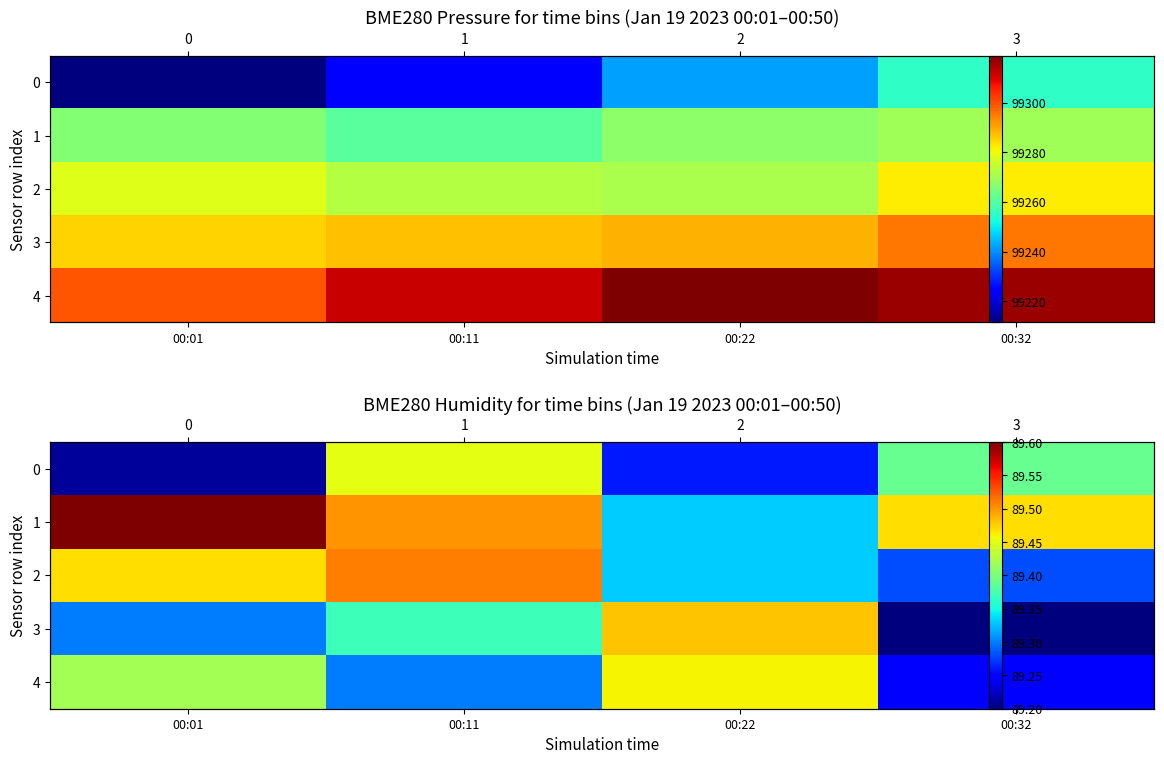

What is the greatest value displayed?

89.6